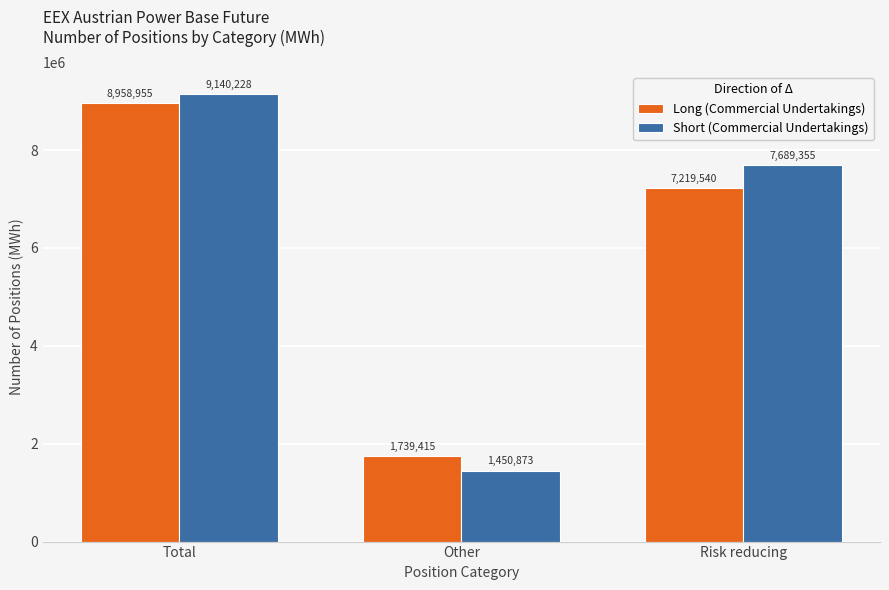

What is the difference between the maximum and minimum values in the Long (Commercial Undertakings) series?

7219540